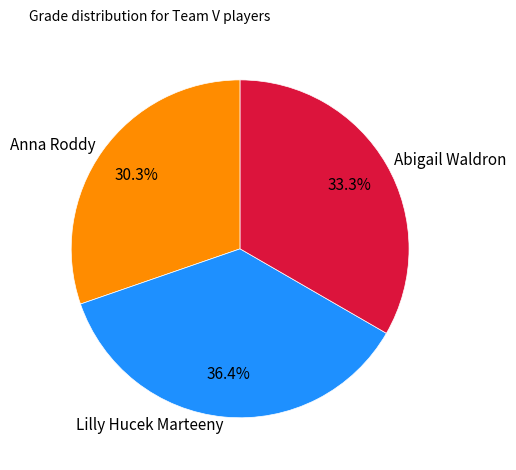

Is it true that Lilly Hucek Marteeny is 36% of the pie?

True